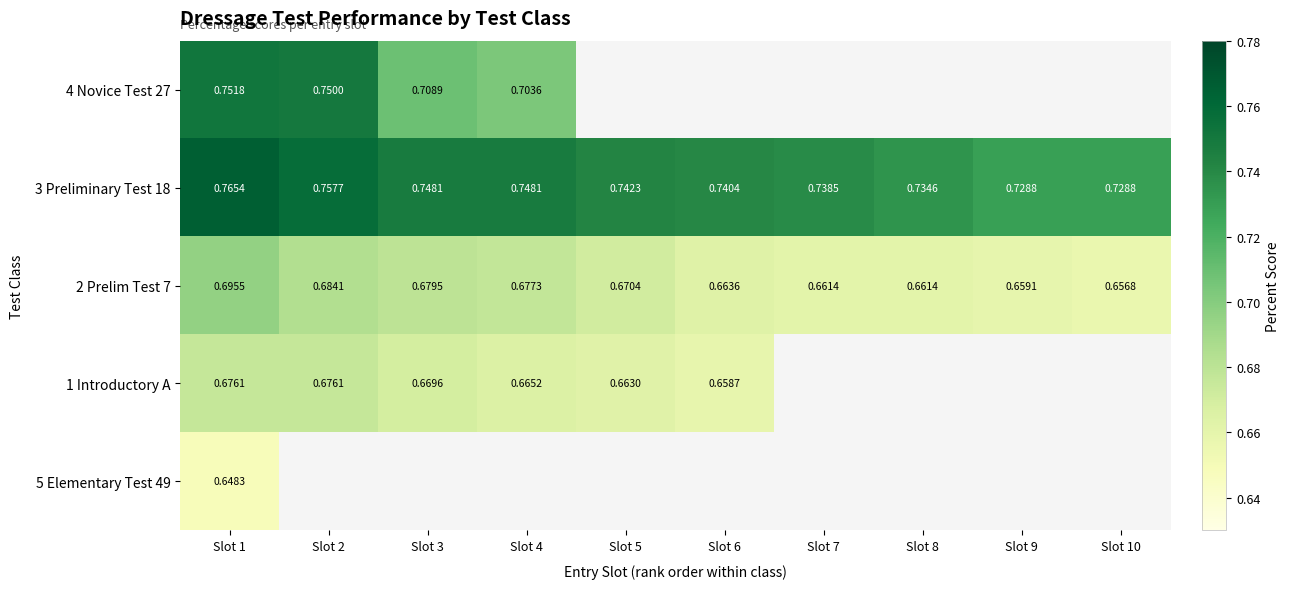

Is the value of 5 Elementary Test 49 at Slot 10 greater than the value of 1 Introductory A at Slot 10?

No